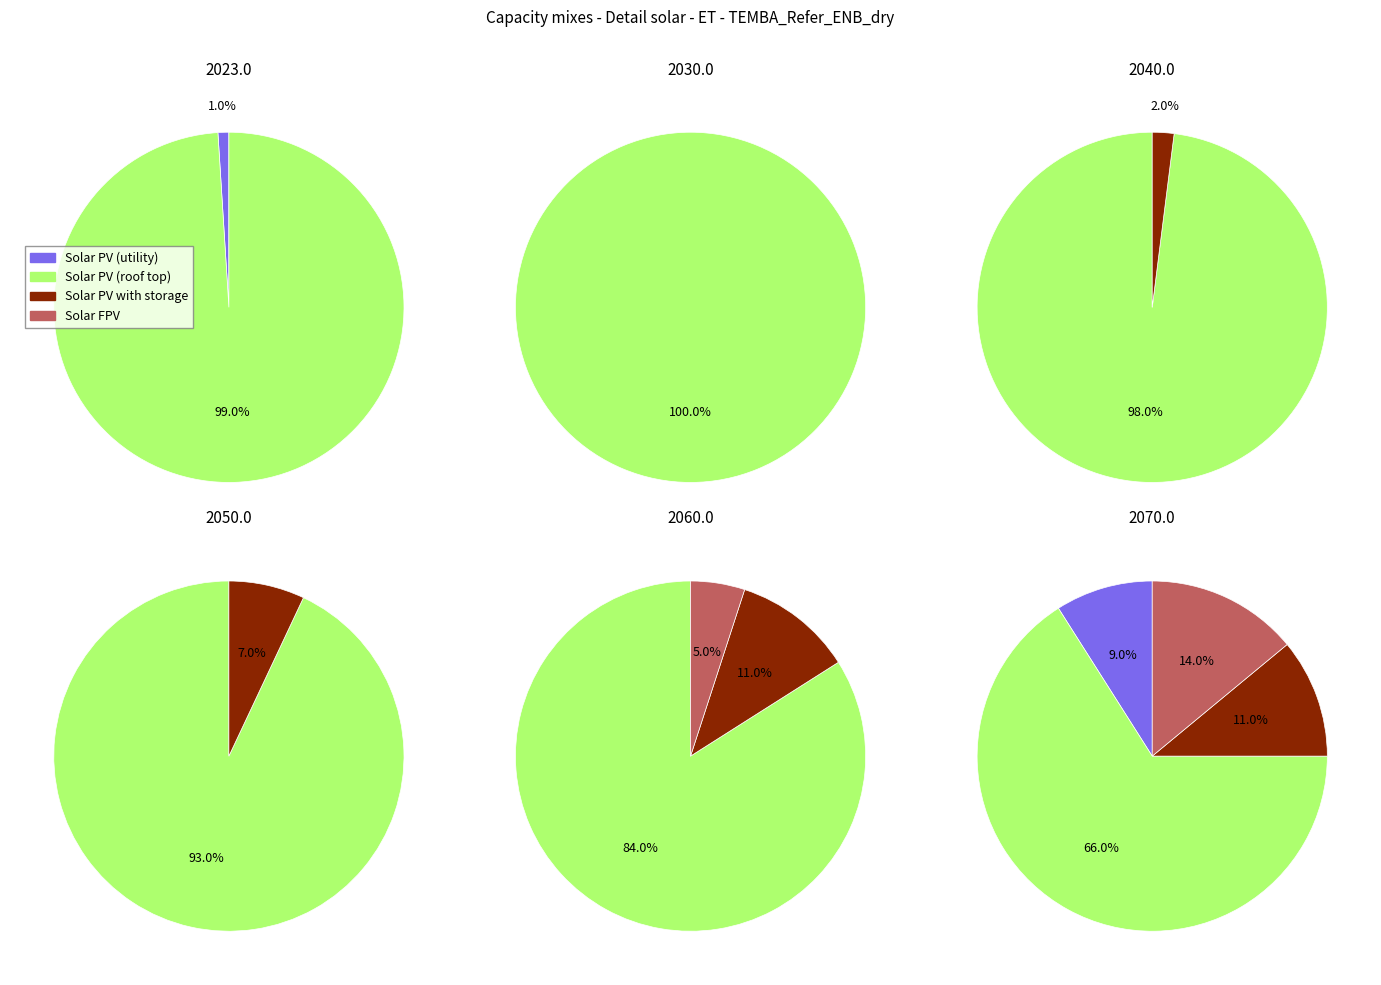

What percentage is NOT represented by 1?

100.0%